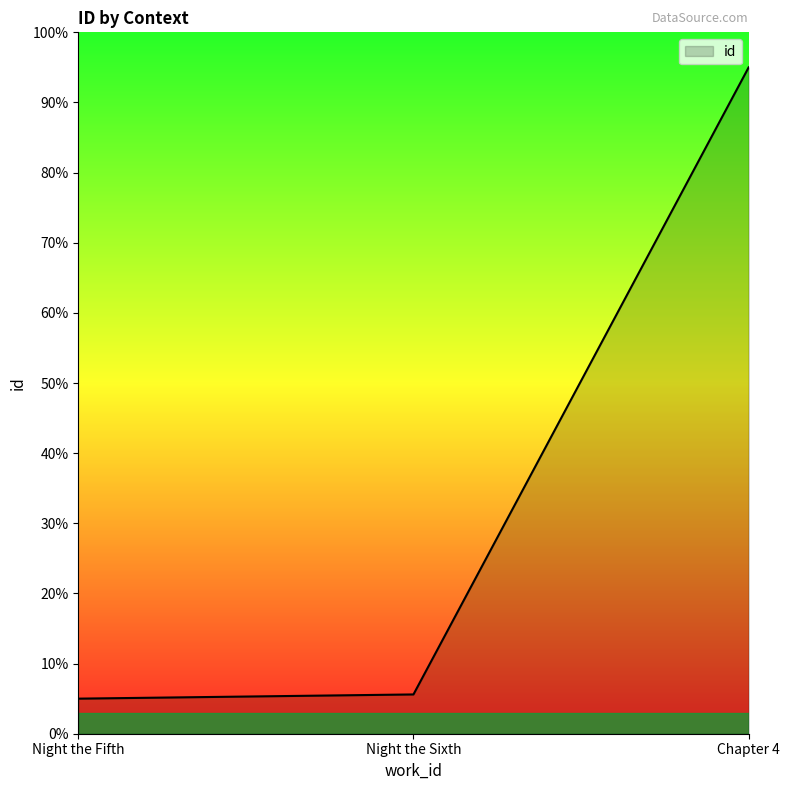

What is the greatest value displayed?

95.0